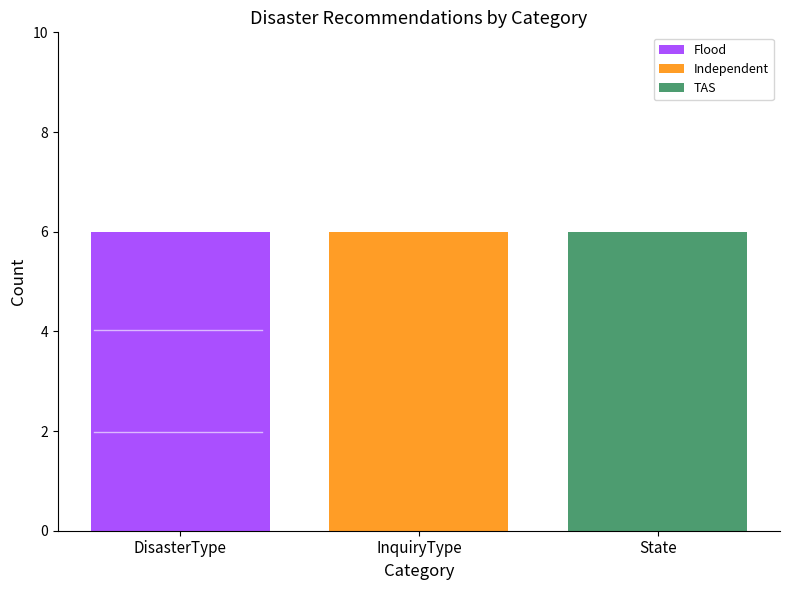

What is the total value across all series at InquiryType?

6